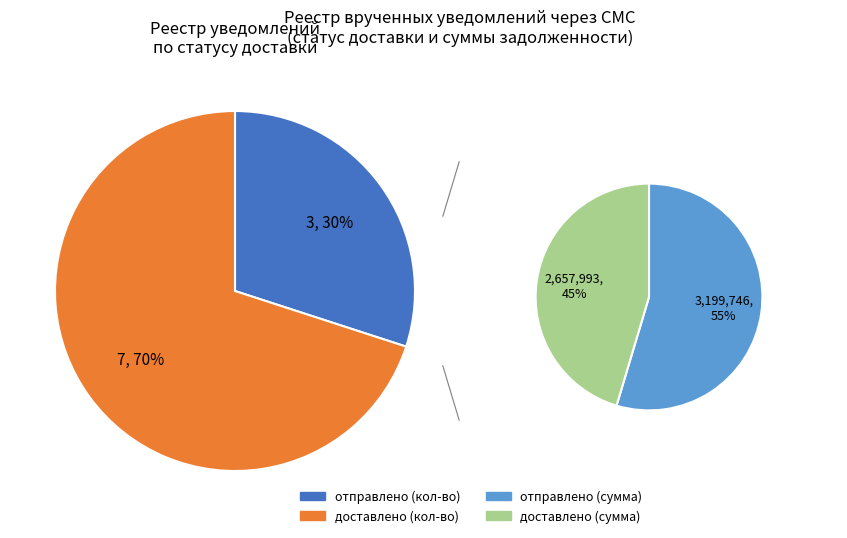

Is it true that отправлено is 40% of the pie?

False